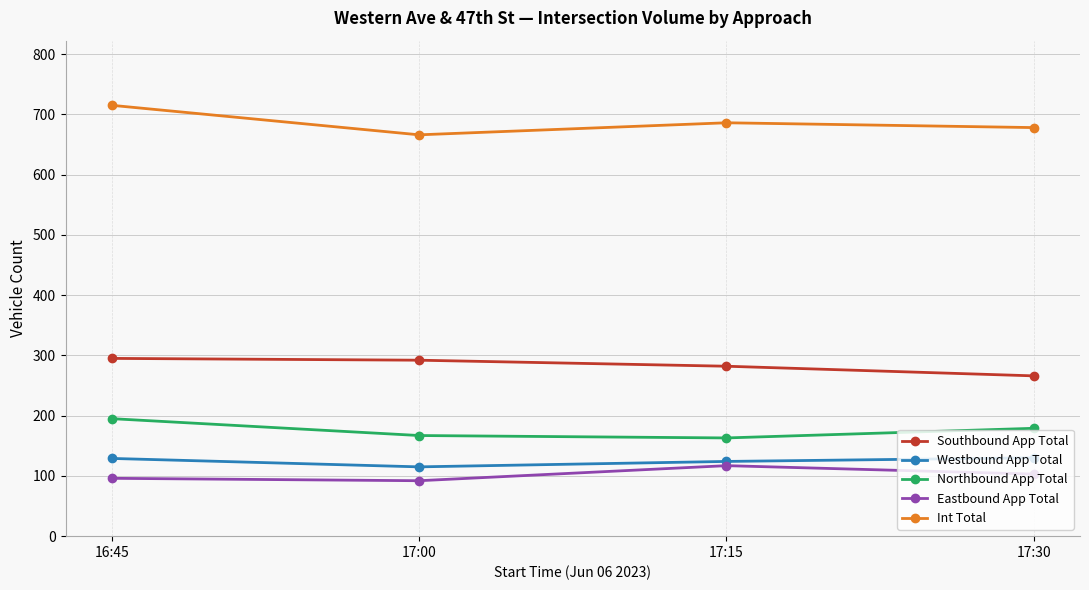

What is the difference between the second highest and second lowest values in the Int Total series?

8